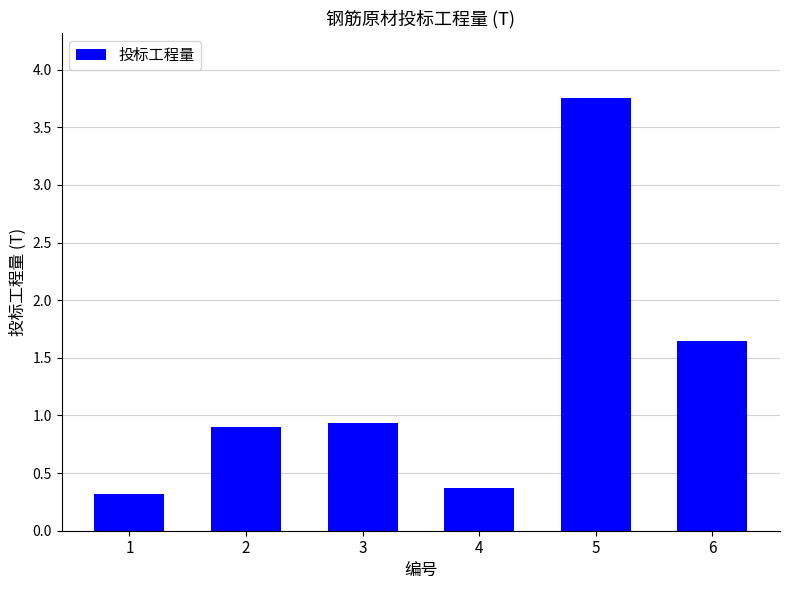

How many bars are there in total?

6